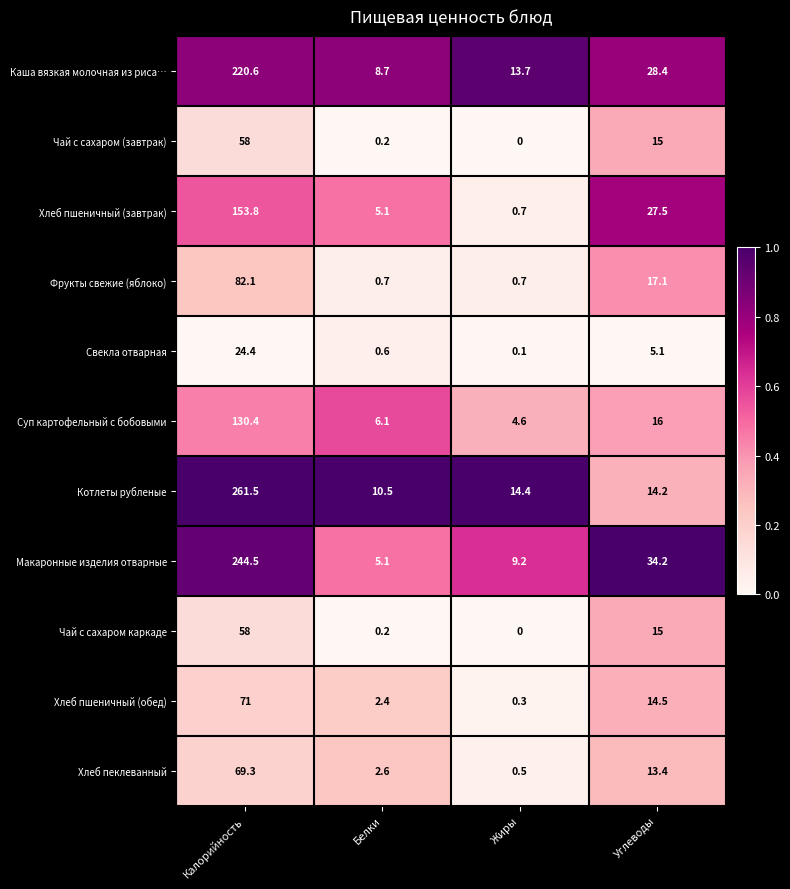

What is the difference between the maximum and minimum values in the Котлеты рубленые series?

251.0